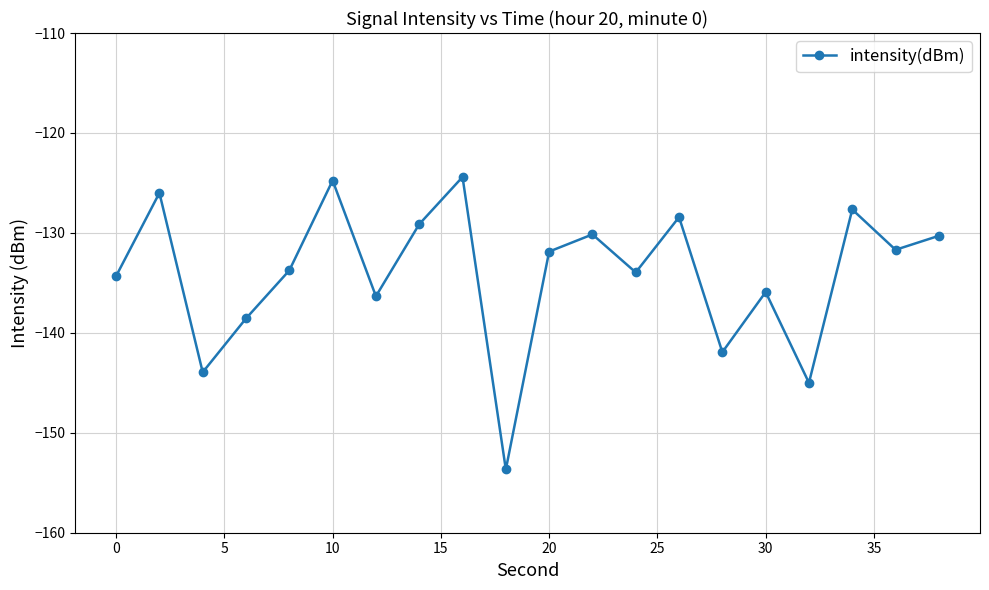

What is the minimum value shown in the chart?

-153.7